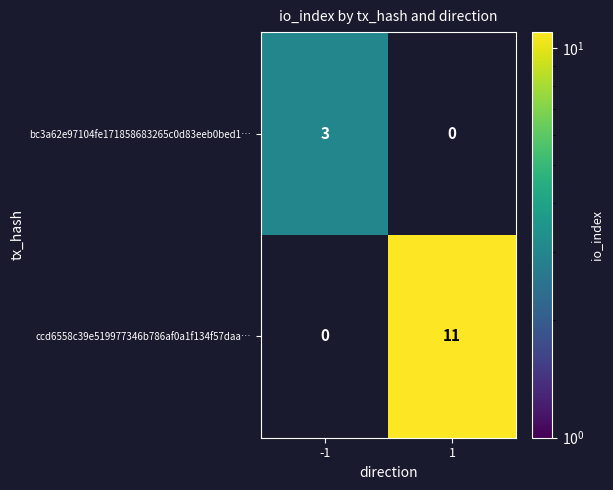

How many distinct data groups are displayed?

2